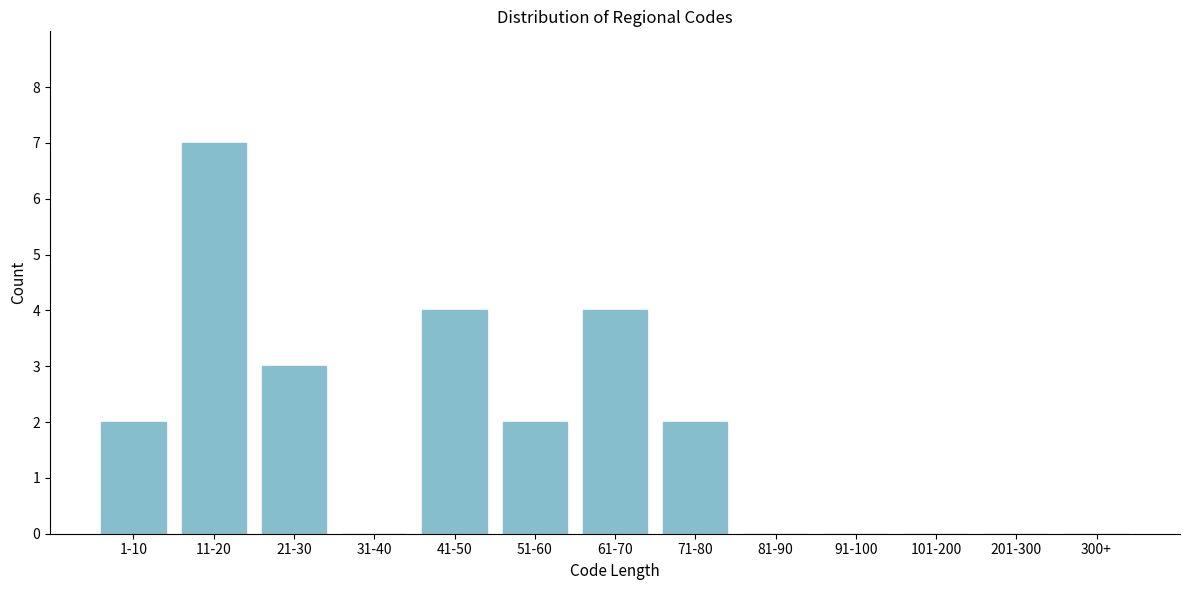

Reading left to right, what are all the values shown in this chart?

1-10=2	11-20=7	21-30=3	31-40=0	41-50=4	51-60=2	61-70=4	71-80=2	81-90=0	91-100=0	101-200=0	201-300=0	300+=0